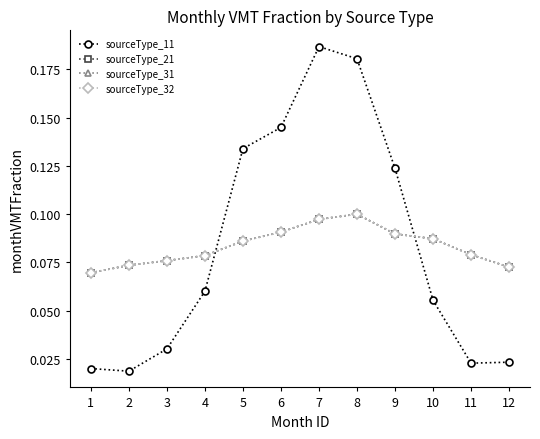

What value does the sourceType_11 series have at 5?

0.1